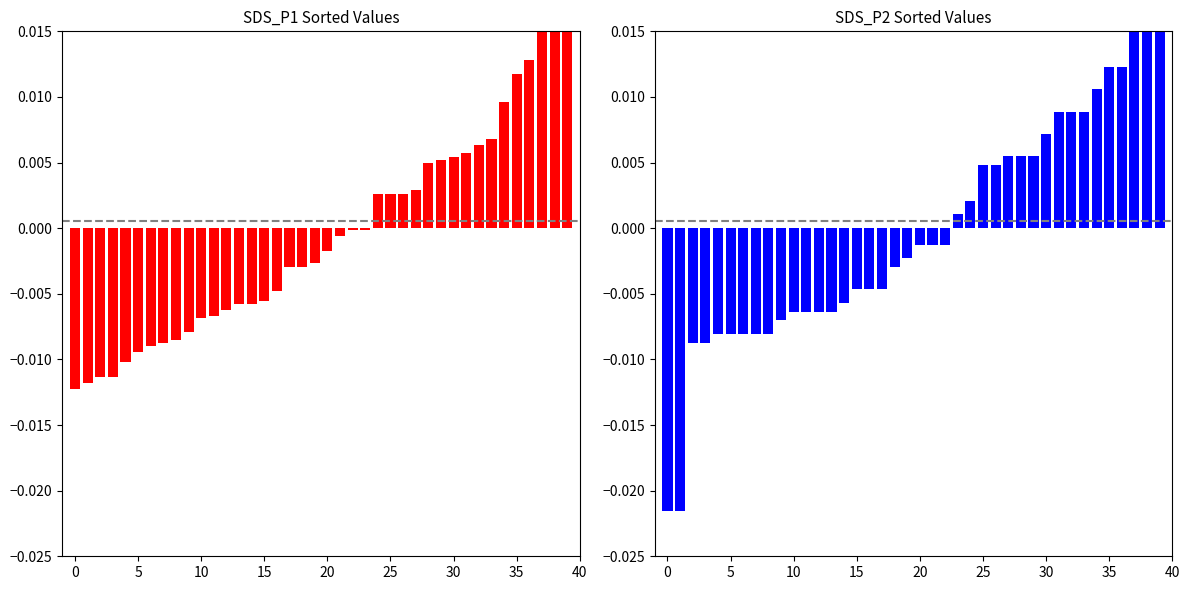

How many values in SDS_P1 are below zero?

24